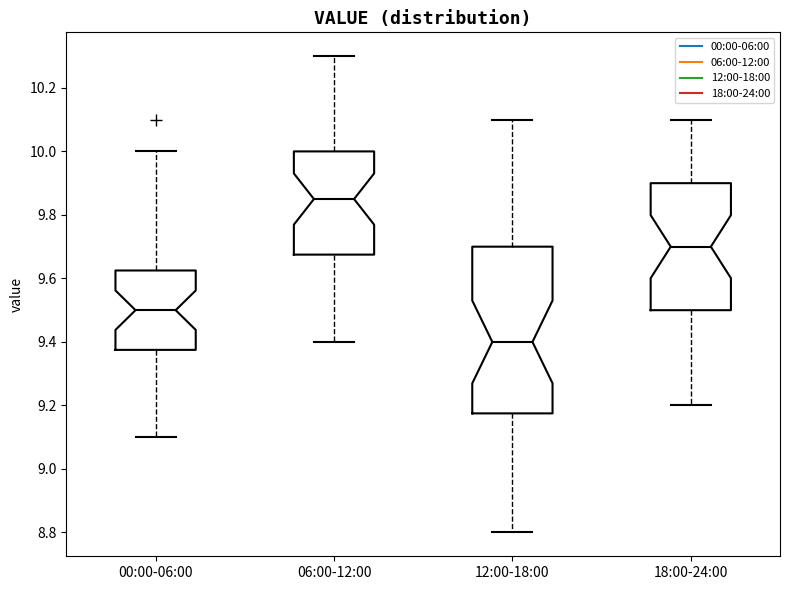

Reading left to right, transcribe this box plot: for each box, give where its median line is, the range the box spans, and where its two whiskers end, as read against the y-axis. The values are not printed on the chart, so give them approximately, as read against the axis.

00:00-06:00: median 9.50, box 9.38 to 9.62, whiskers 9.10 to 10.00
06:00-12:00: median 9.86, box 9.68 to 10.00, whiskers 9.40 to 10.30
12:00-18:00: median 9.40, box 9.18 to 9.70, whiskers 8.80 to 10.10
18:00-24:00: median 9.70, box 9.50 to 9.90, whiskers 9.20 to 10.10